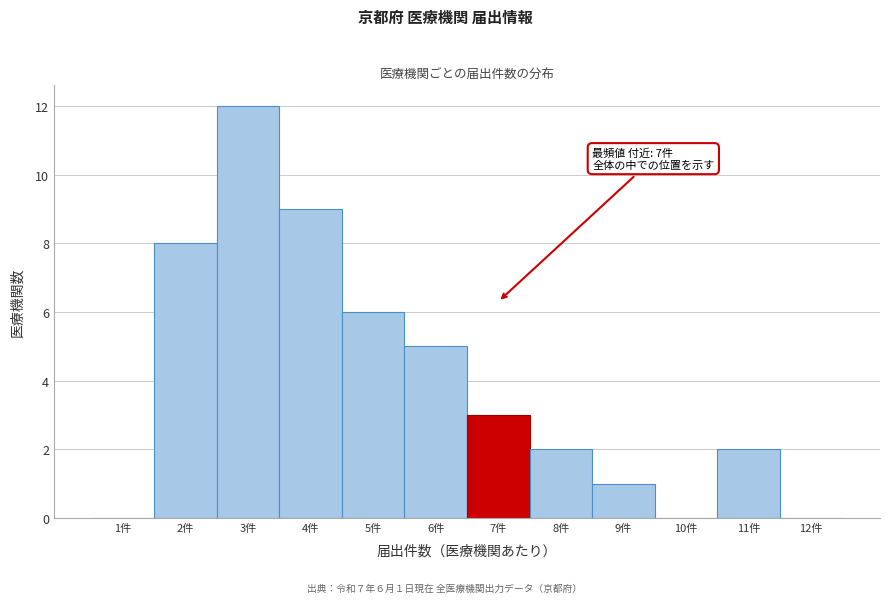

Reading right to left, extract all data points from this chart.

12件=0	11件=2	10件=0	9件=1	8件=2	7件=3	6件=5	5件=6	4件=9	3件=12	2件=8	1件=0